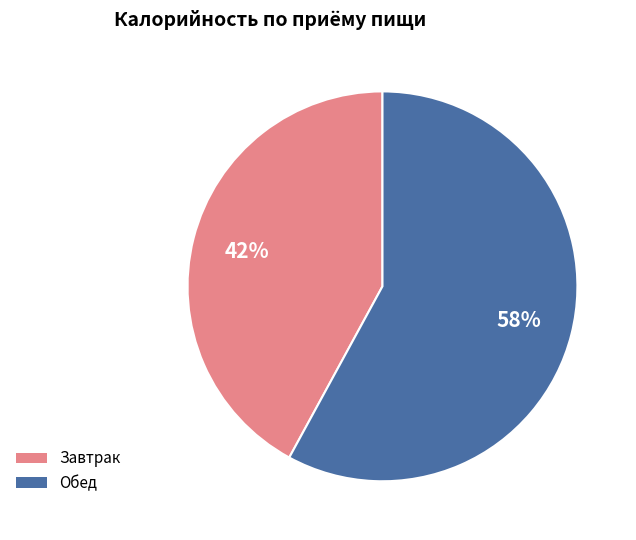

How many segments does this pie chart have?

2